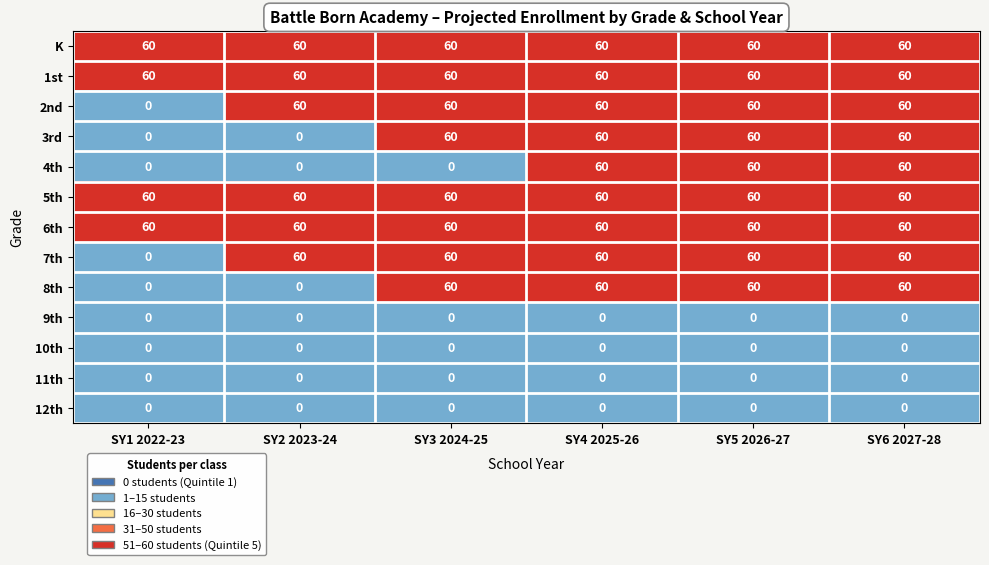

What is the difference between the highest and lowest values at SY1 2022-23?

60